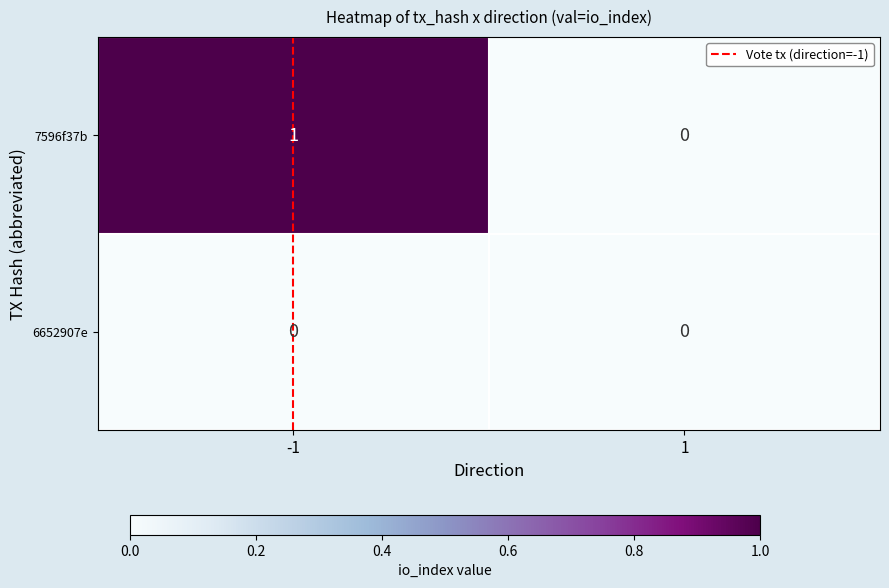

How many categories are shown in the chart?

2